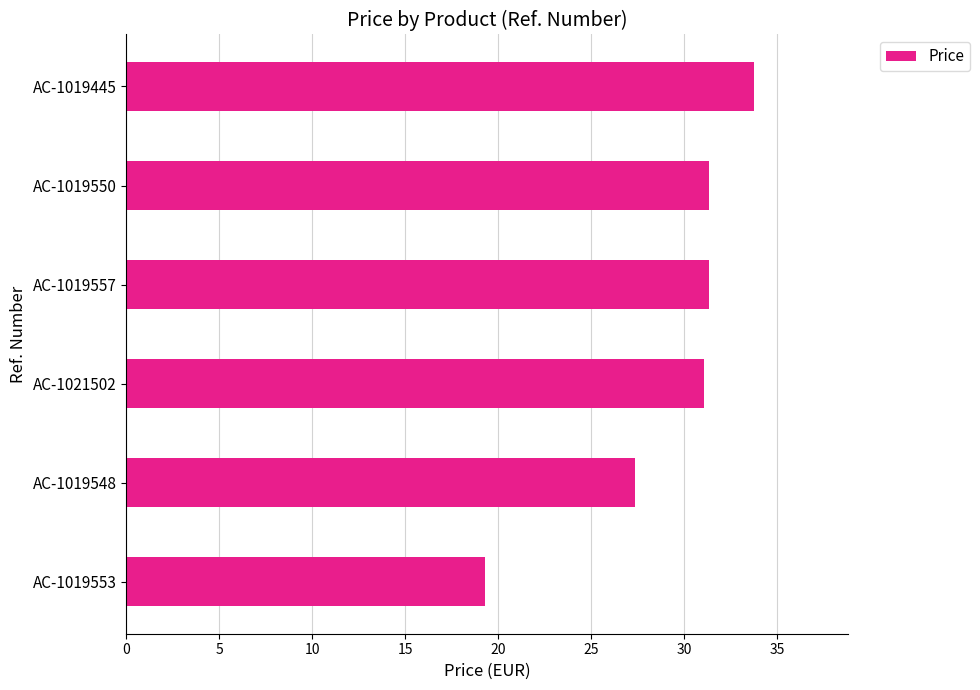

Reading bottom to top, extract all data points from this chart.

19.3	27.3	31.0	31.3	31.3	33.7